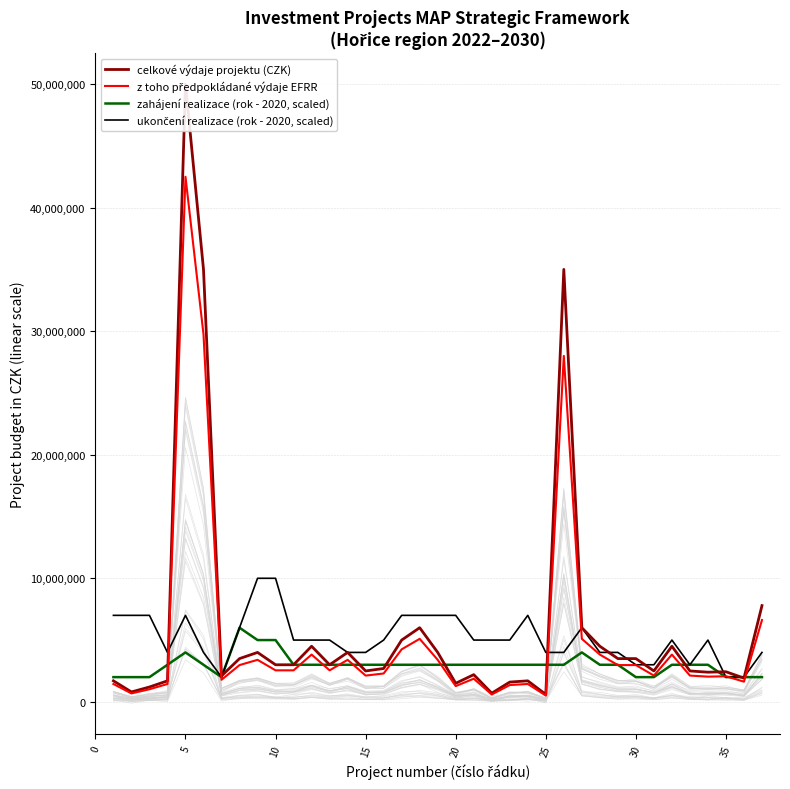

What is the lowest value of the z toho předpokládané výdaje EFRR series?

510000